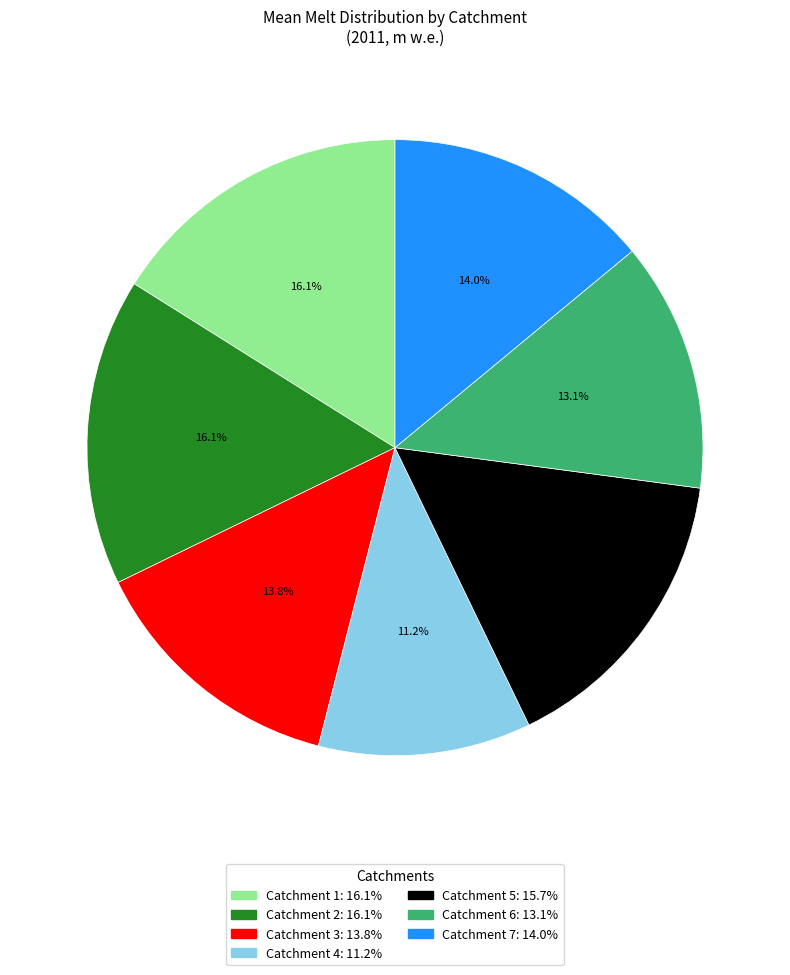

How many segments does this pie chart have?

7